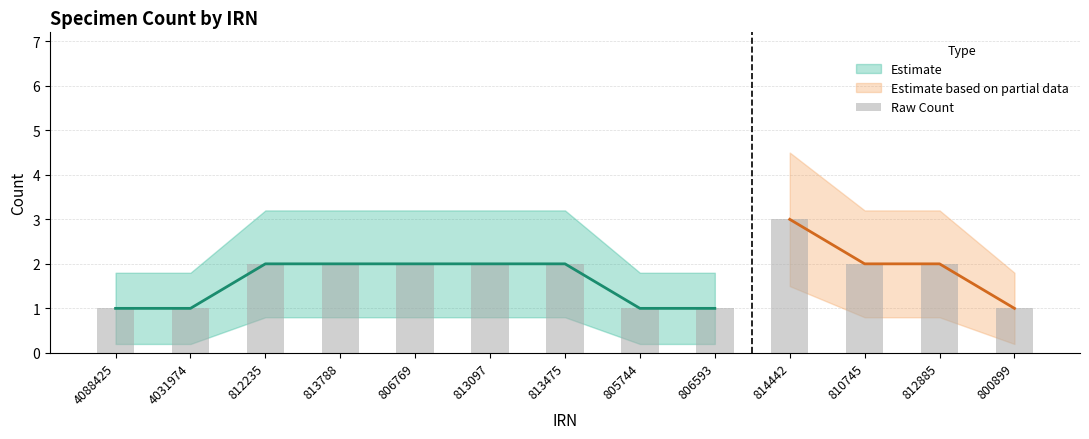

How many values exceed 2?

1